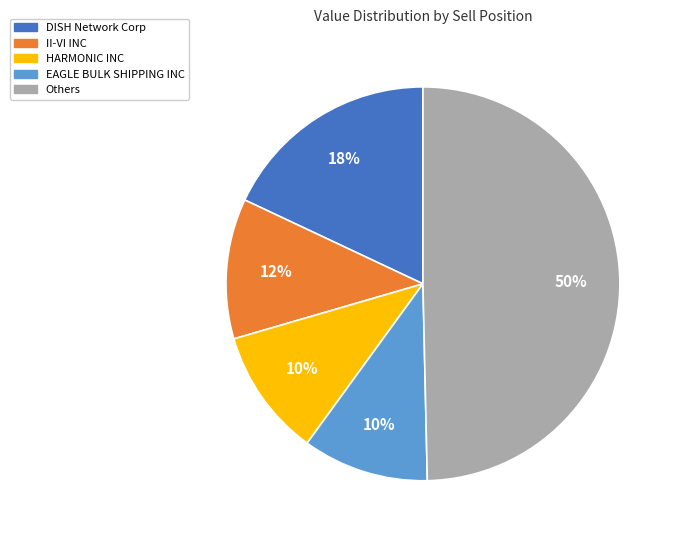

To the nearest percent, what is the average slice percentage?

20%